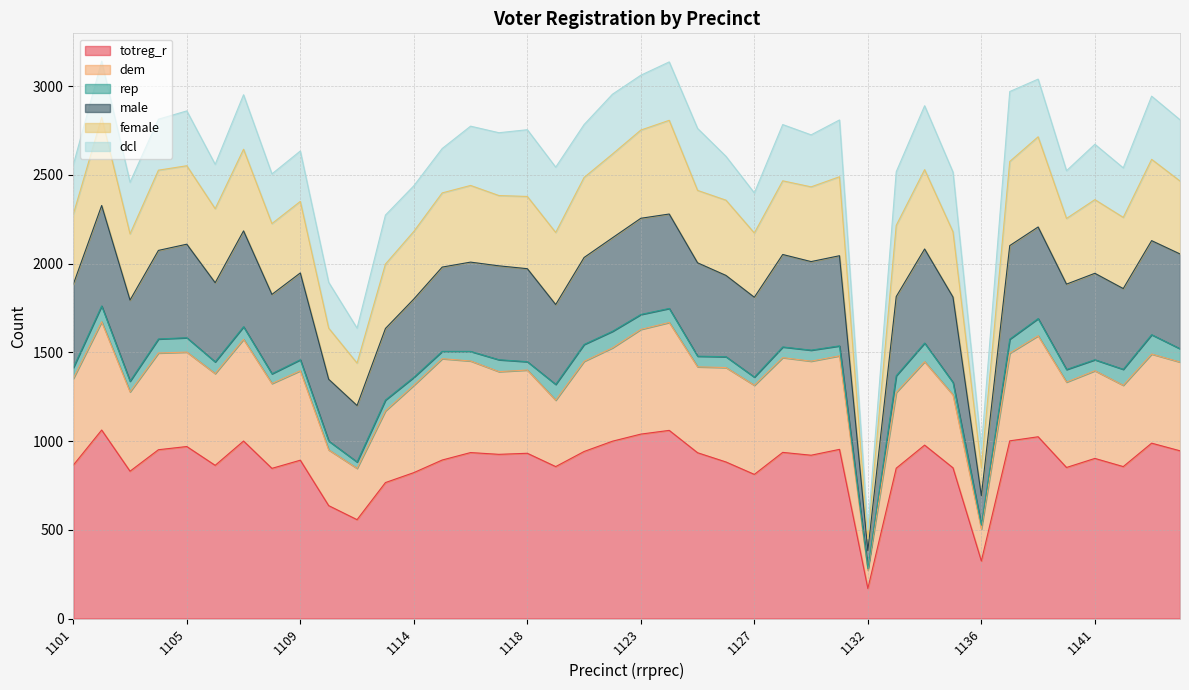

What are all the series names shown in the legend?

totreg_r, dem, rep, male, female, dcl